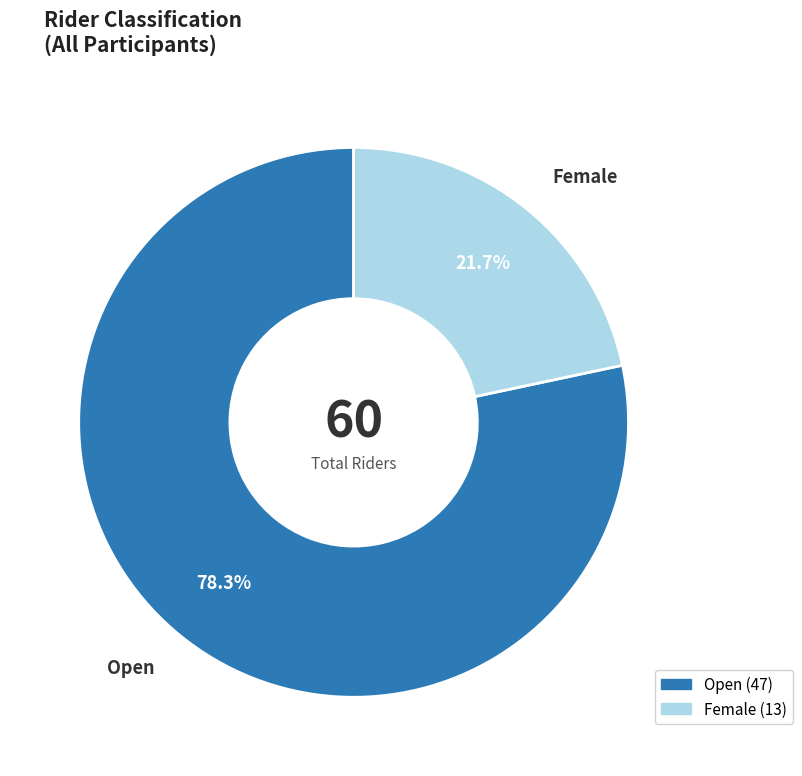

Which has a higher value, Open or Female?

Open